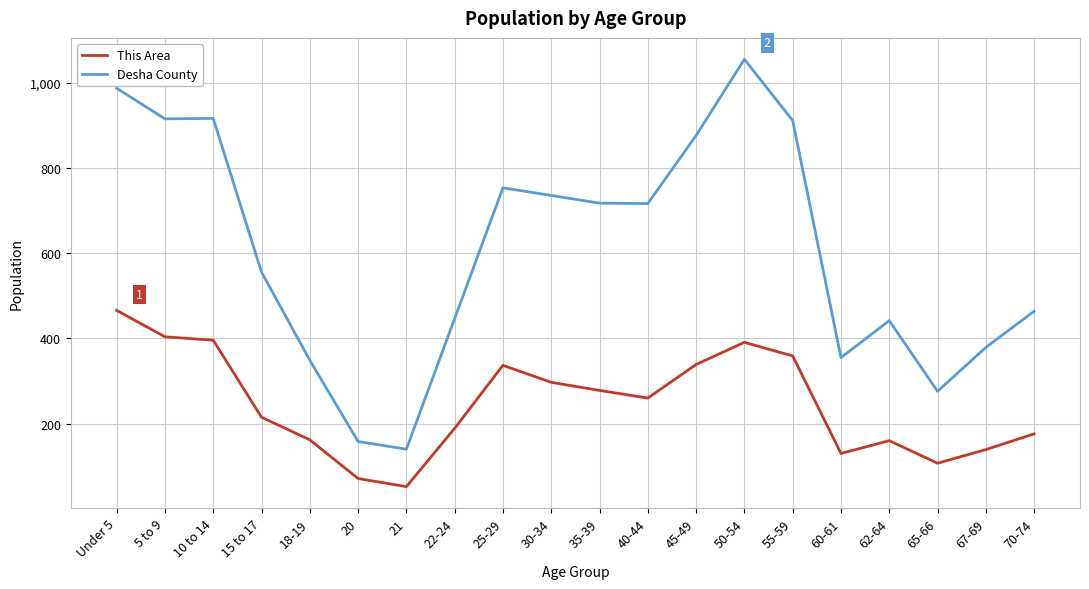

Does the chart display data point markers on the line(s)?

No